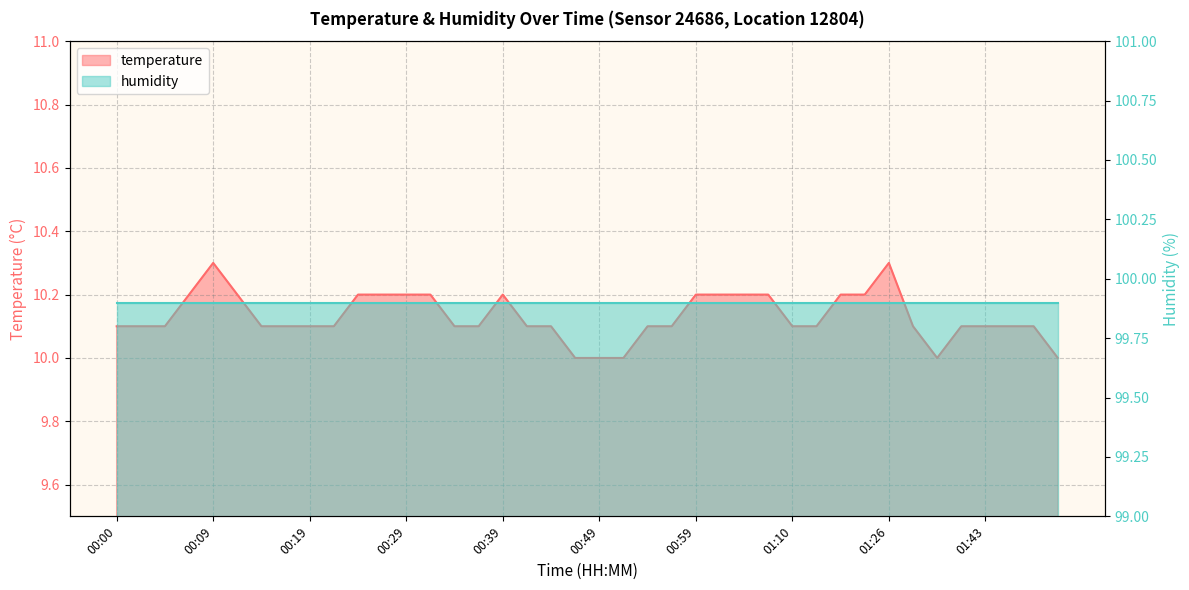

Rank the categories by value from lowest to highest.

00:46, 00:49, 00:51, 01:38, 01:50, 00:00, 00:02, 00:05, 00:14, 00:17, 00:19, 00:22, 00:34, 00:36, 00:41, 00:44, 00:54, 00:56, 01:10, 01:13, 01:35, 01:40, 01:43, 01:45, 01:48, 00:07, 00:12, 00:24, 00:27, 00:29, 00:31, 00:39, 00:59, 01:01, 01:04, 01:07, 01:16, 01:18, 00:09, 01:26